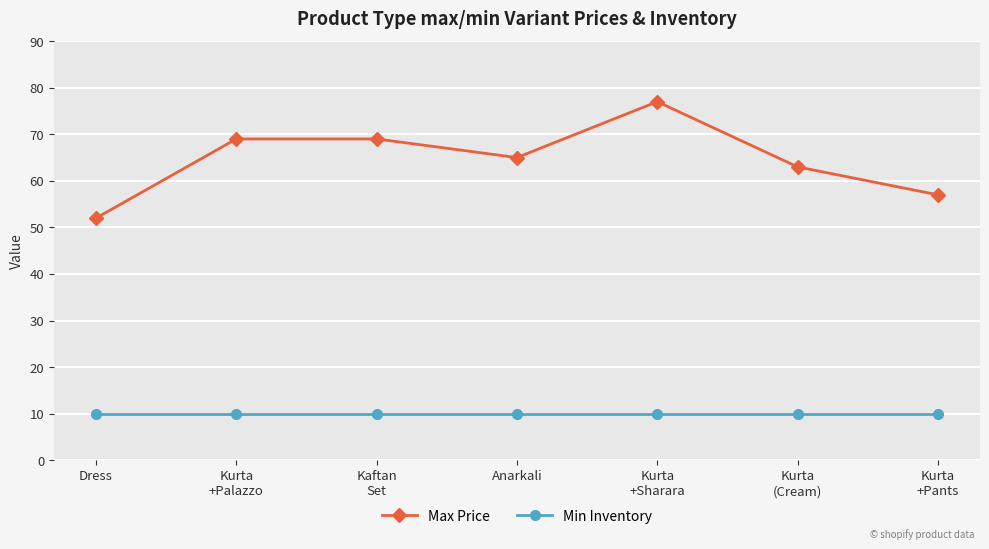

What is the greatest value displayed?

77